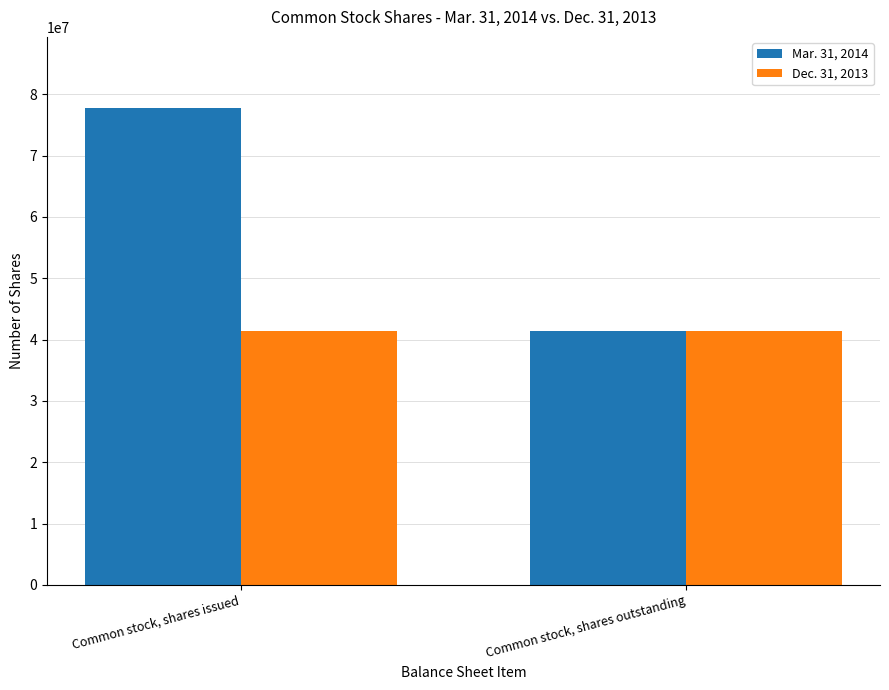

At how many categories does at least one series exceed 76948063?

1